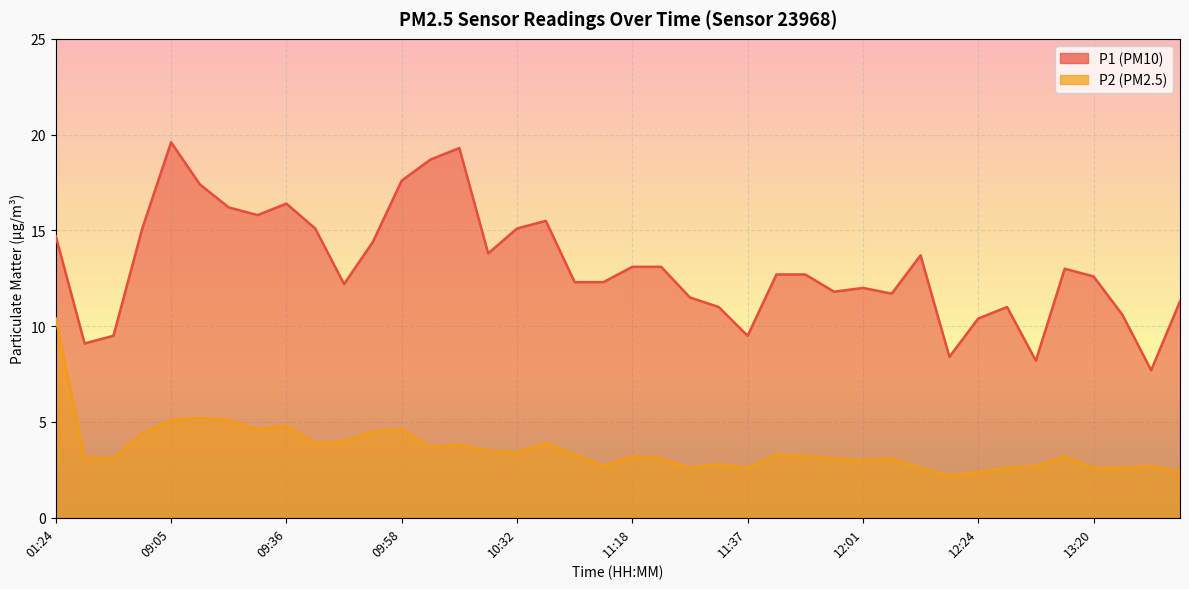

Is it true that P1 equals 25.1 at 01:24?

False